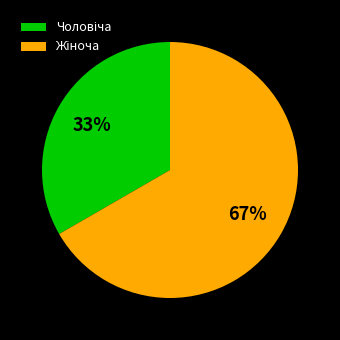

To the nearest percent, what is the average slice percentage?

50%